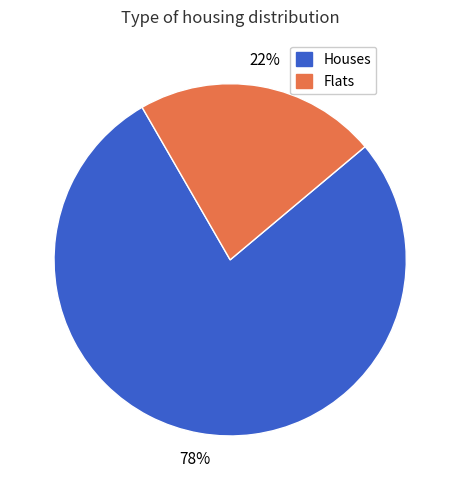

Rank the categories by value from lowest to highest.

Flats, Houses